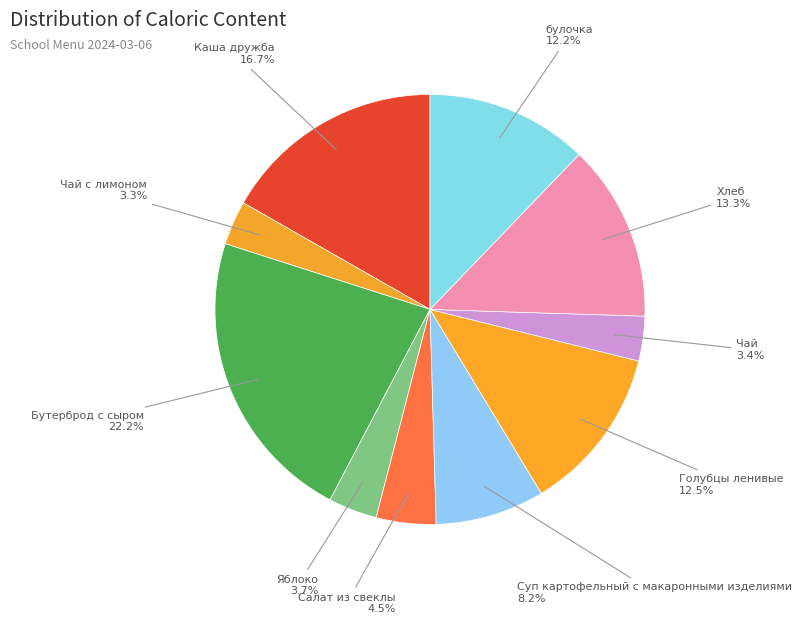

Count the number of slices in the pie.

10